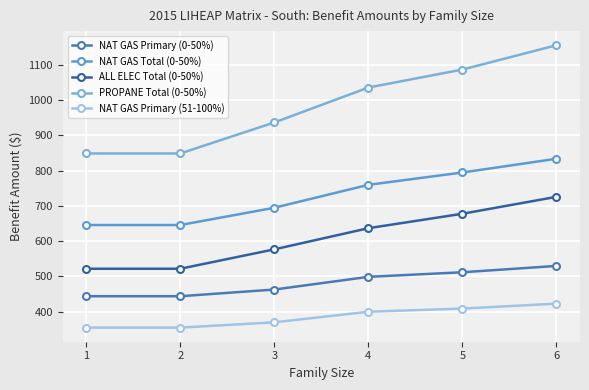

What is the difference between the maximum and minimum values in the NAT GAS Total (0-50%) series?

188